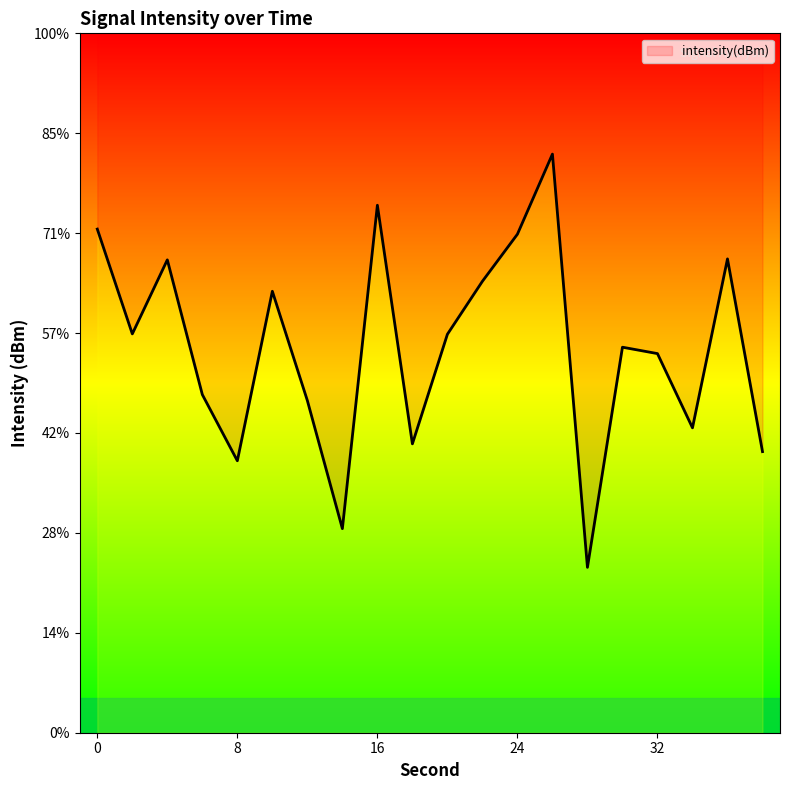

What is the change in value from 22 to 24?

+2.4